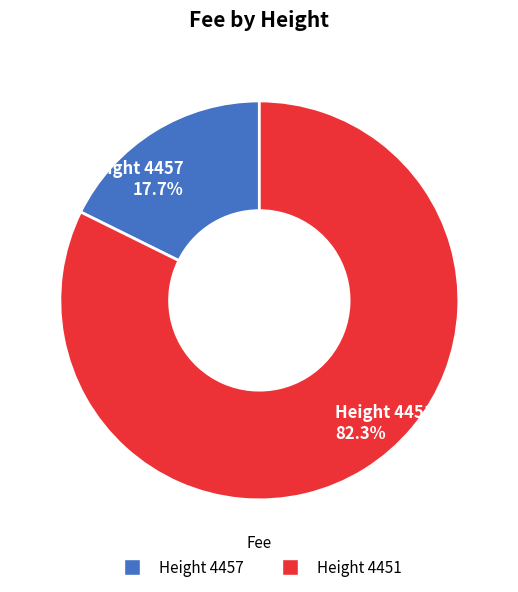

Which category accounts for the majority?

Height 4451 82.3%